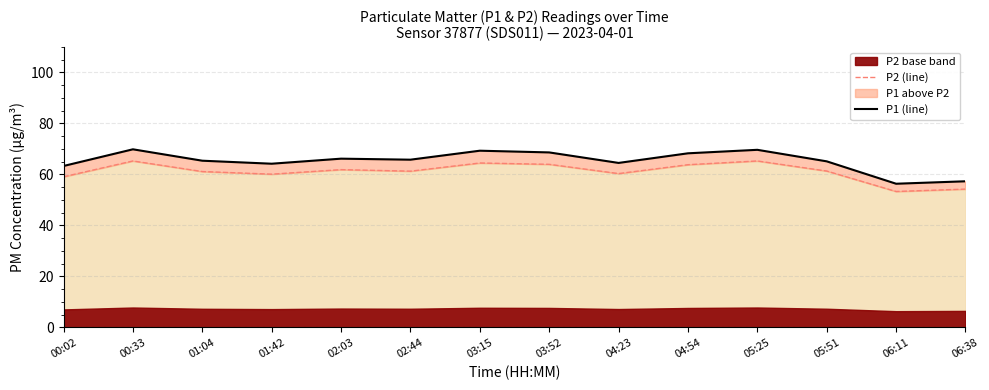

Reading right to left, what are all the values shown in this chart?

P1 (line): 06:38=57.3	06:11=56.4	05:51=65.2	05:25=69.7	04:54=68.3	04:23=64.5	03:52=68.7	03:15=69.3	02:44=65.8	02:03=66.2	01:42=64.2	01:04=65.4	00:33=69.9	00:02=63.3
P2 (line): 06:38=54.3	06:11=53.3	05:51=61.4	05:25=65.3	04:54=63.8	04:23=60.4	03:52=64.0	03:15=64.5	02:44=61.3	02:03=61.9	01:42=60.1	01:04=61.1	00:33=65.3	00:02=59.1